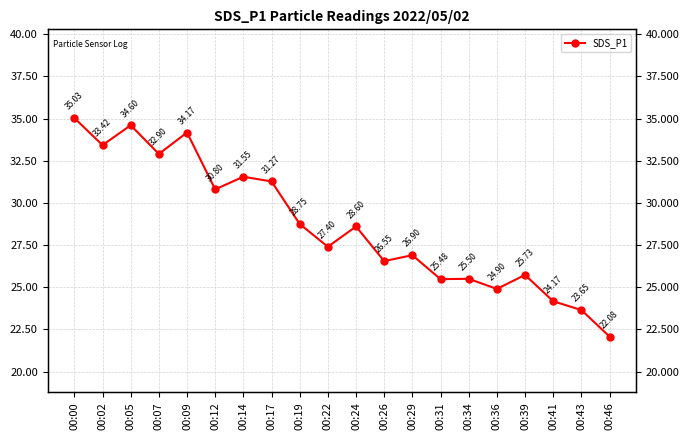

Where is the first local maximum?

00:05